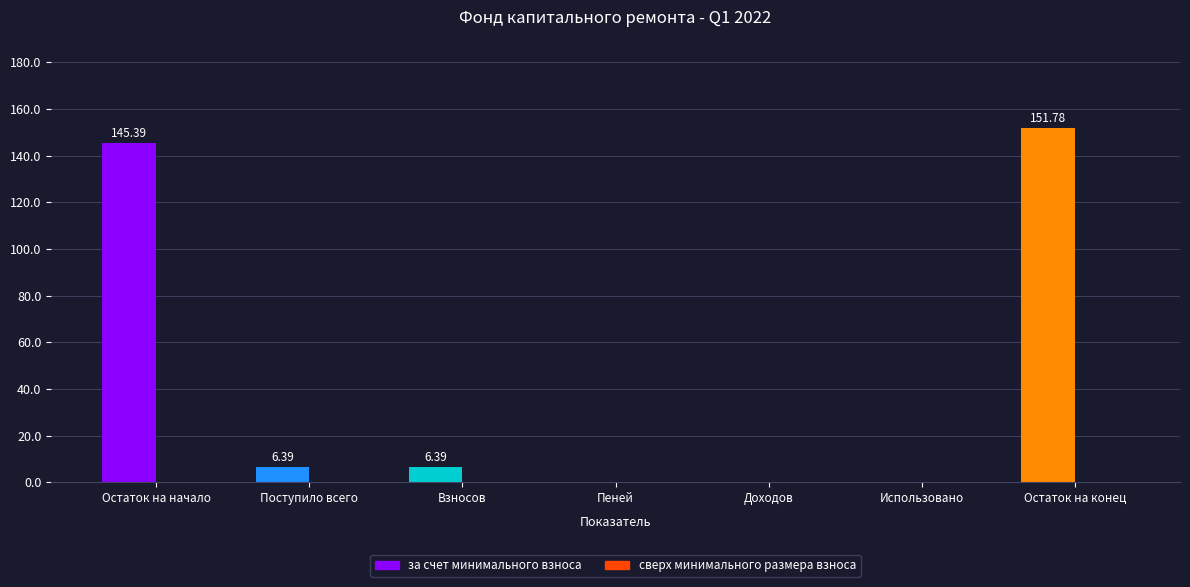

What is the difference between the maximum and minimum values in the за счет минимального взноса series?

151.8